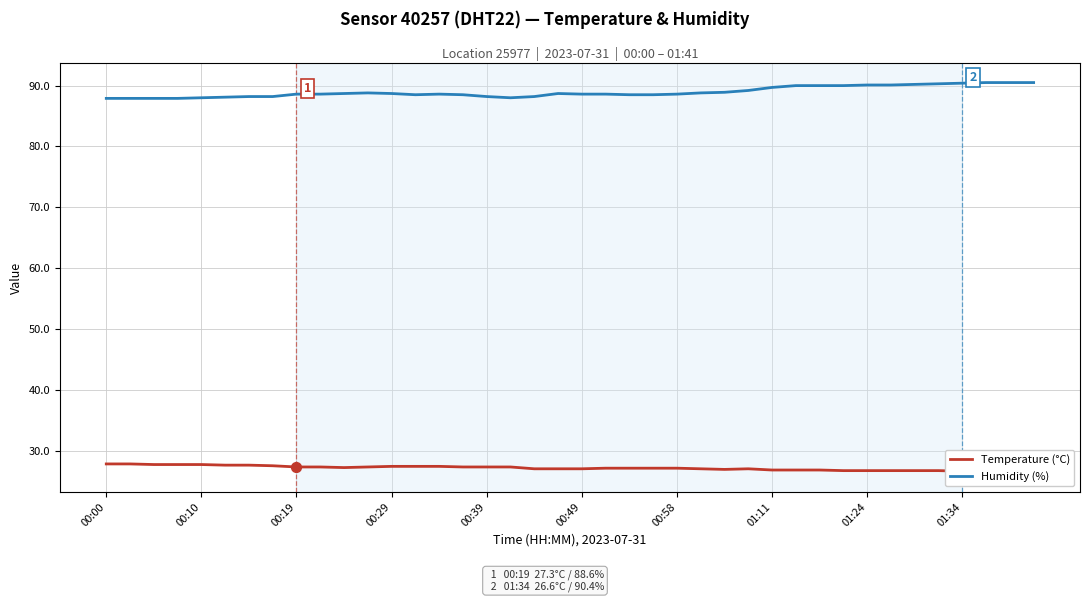

Which series reaches the minimum Y coordinate?

Temperature (°C)